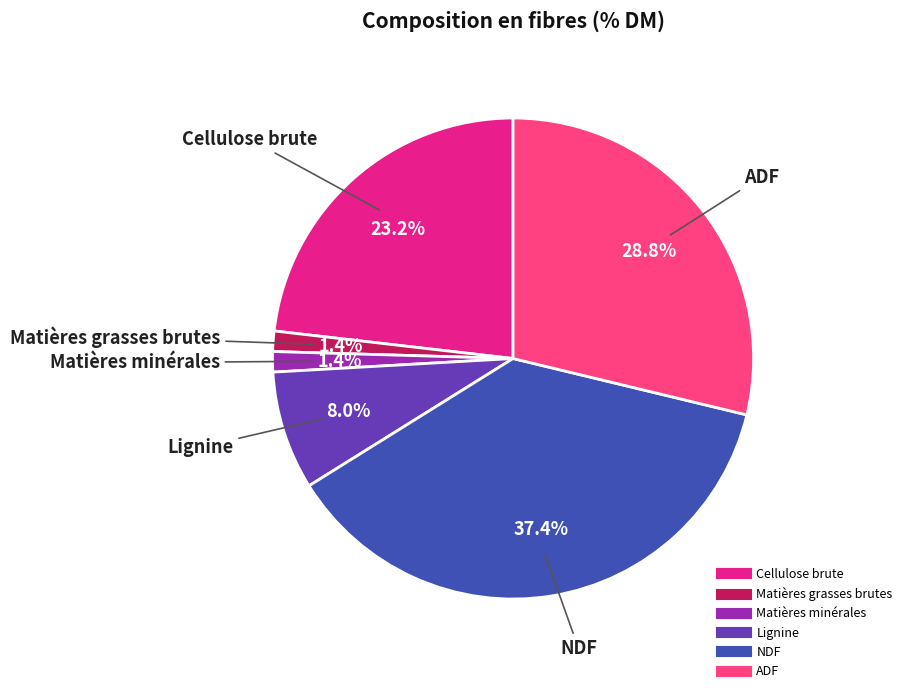

How many segments does this pie chart have?

6